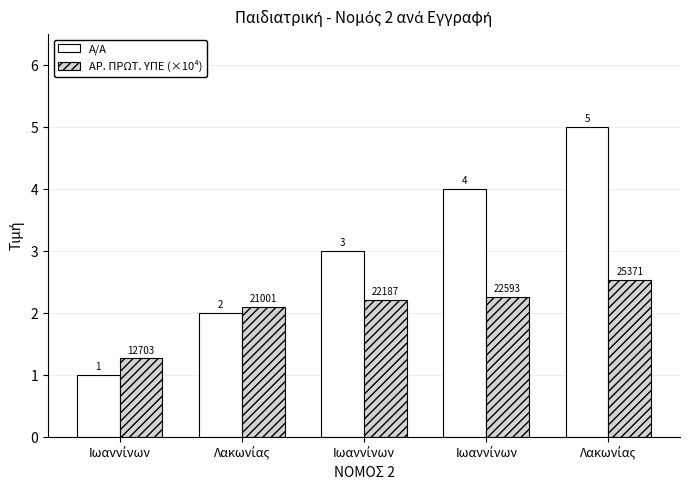

How many values in the Α/Α series are below 3?

2